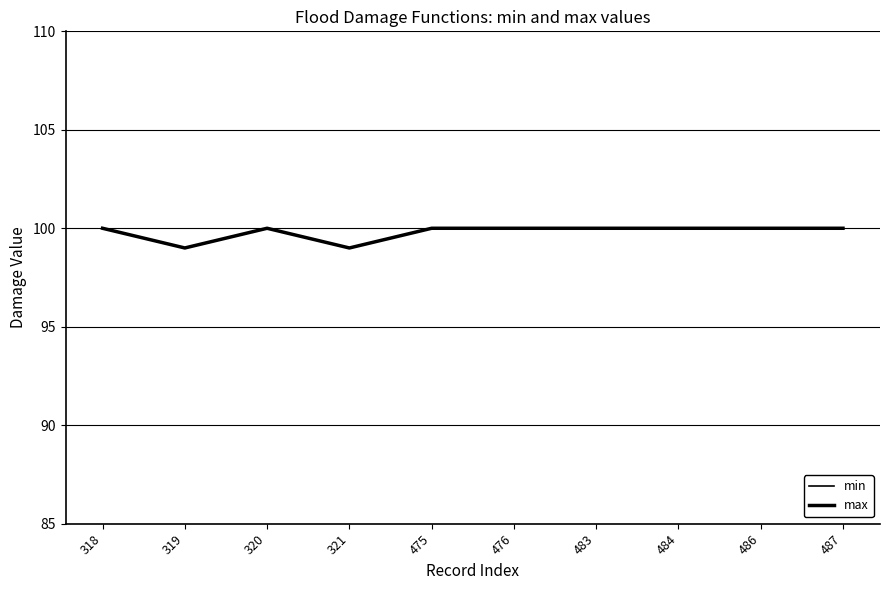

What are all the series names shown in the legend?

min, max